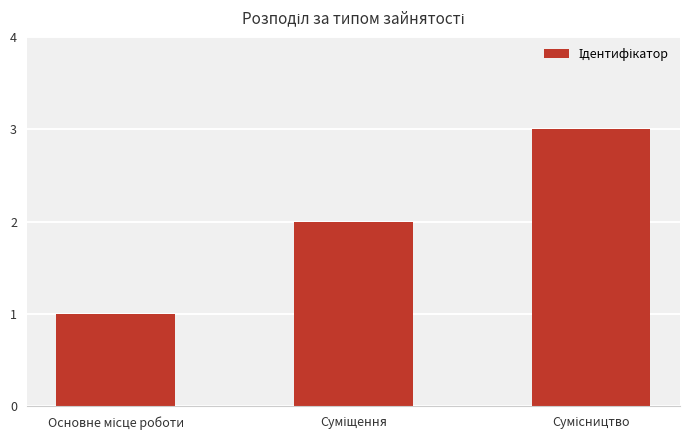

Does the chart contain stacked bars?

No